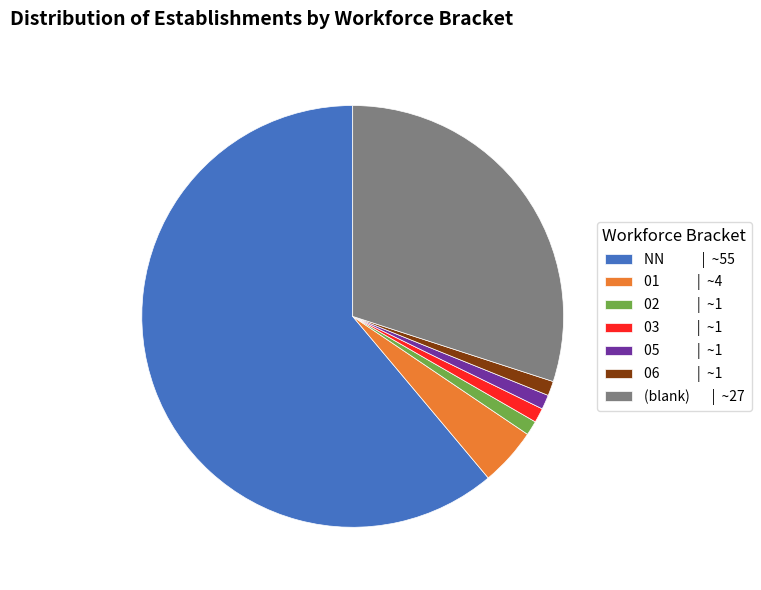

Is it true that NN | ~55 is 68% of the pie?

False